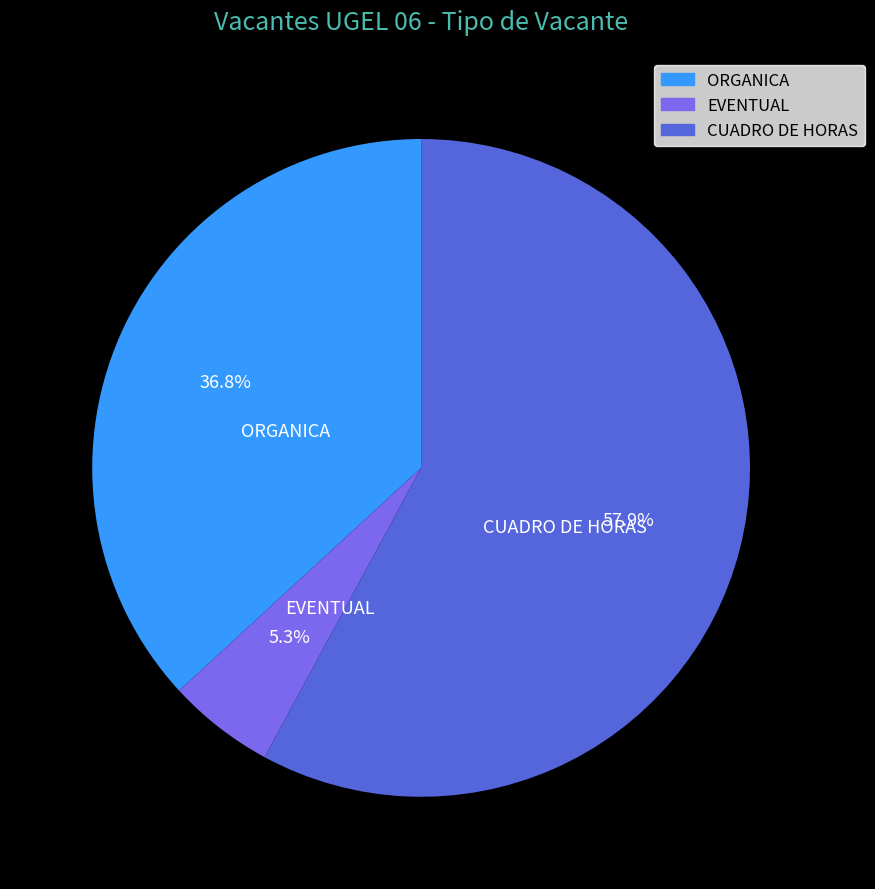

To the nearest percent, what percentage of the pie is CUADRO DE HORAS?

58%